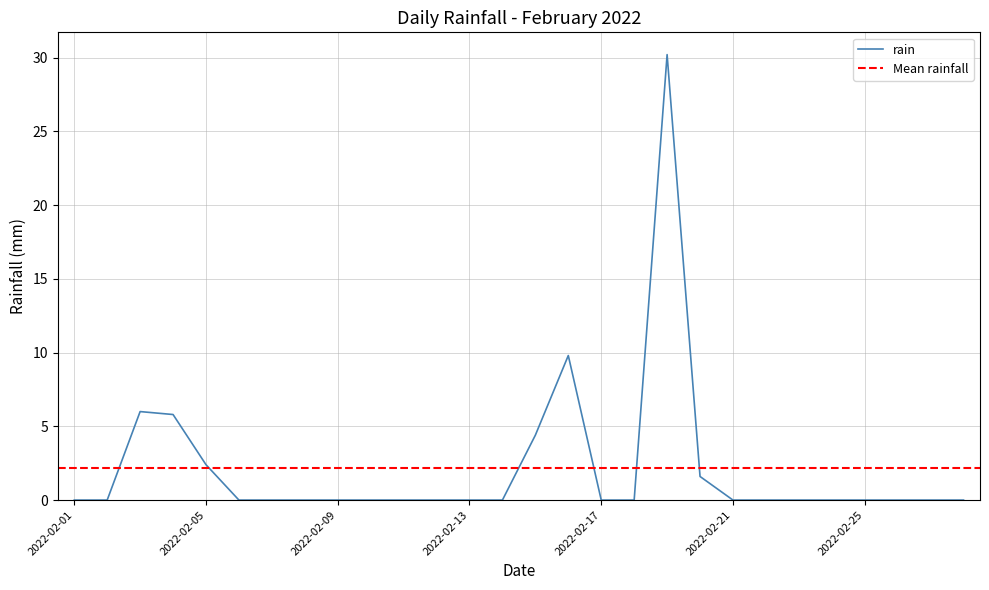

How many lines are shown in the chart?

1